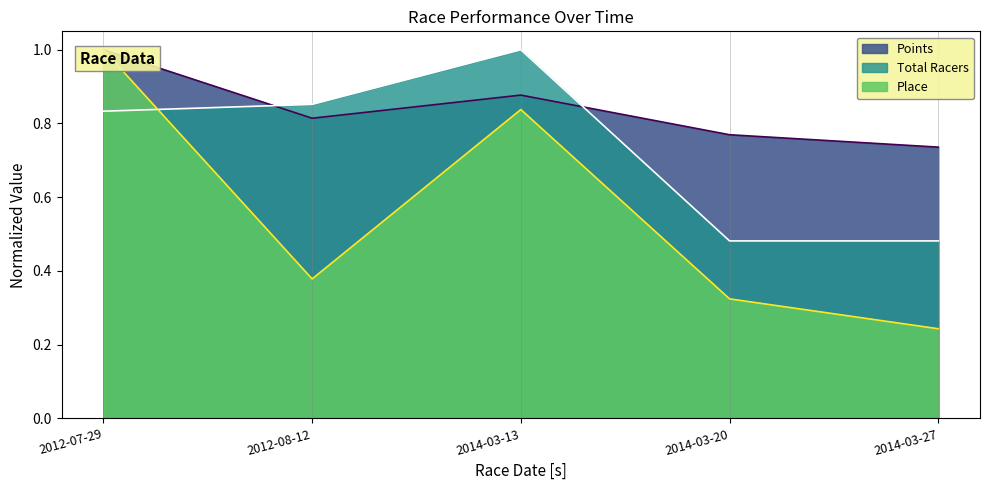

What is the spread (max minus min) of values at 2014-03-20?

0.4